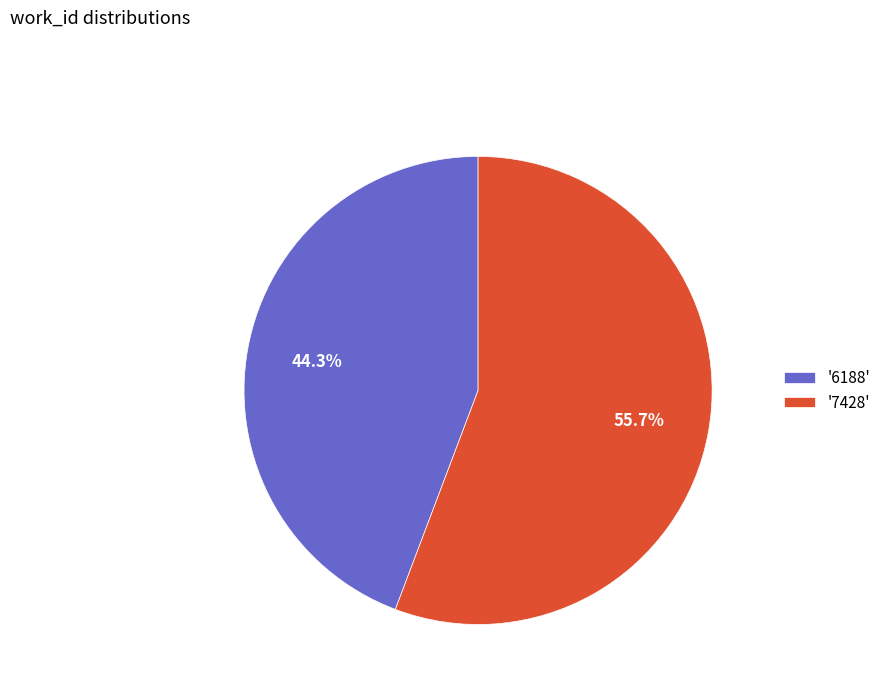

What portion of the pie excludes '6188'?

55.7%